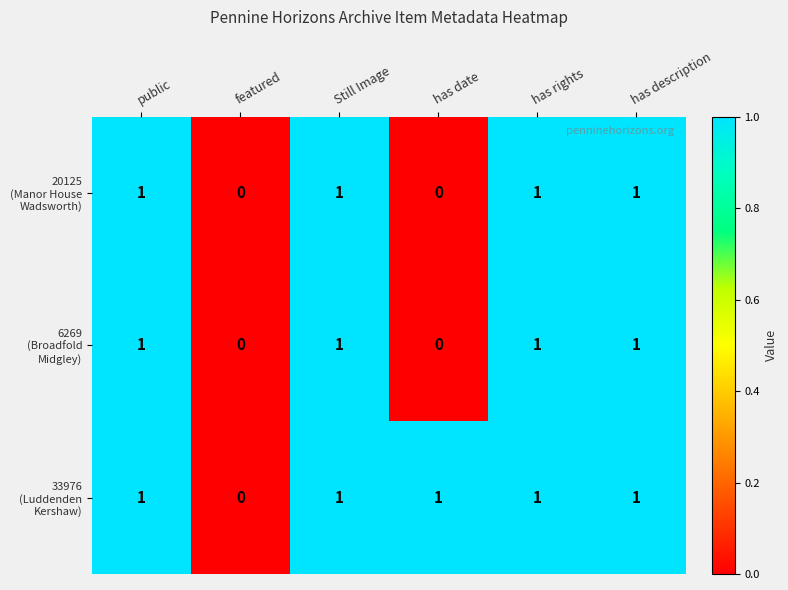

What is the total value across all series at public?

3